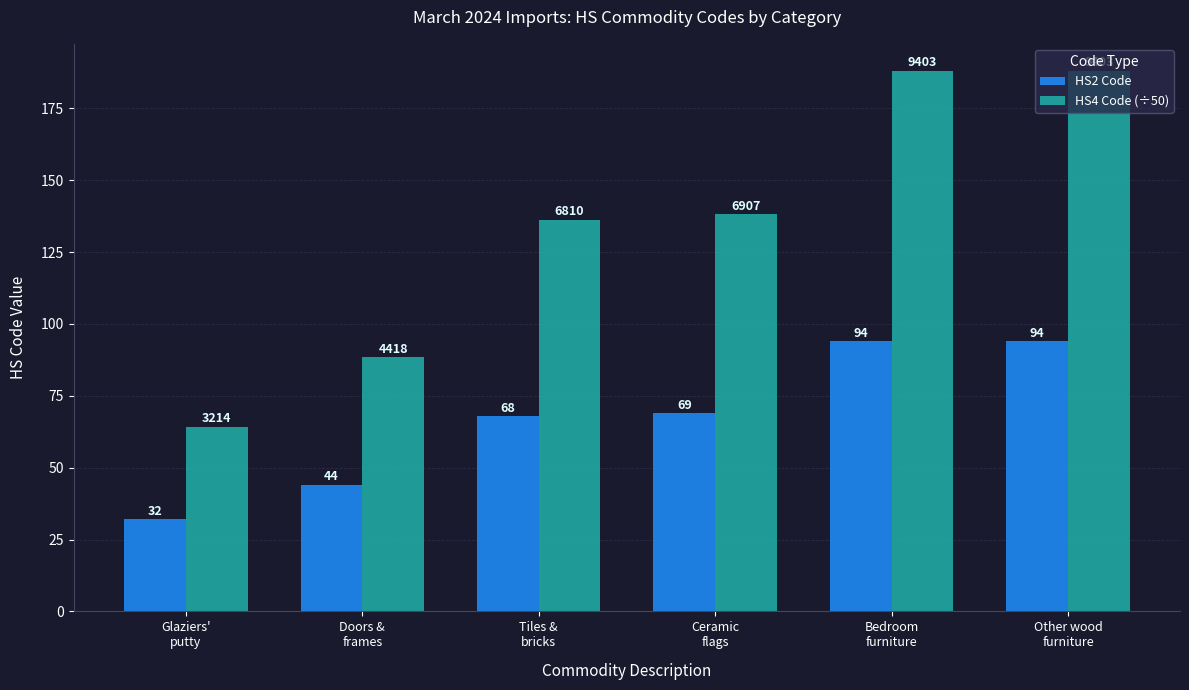

Between Glaziers'
putty and Doors &
frames, which series saw the biggest shift?

HS4 Code (÷50)